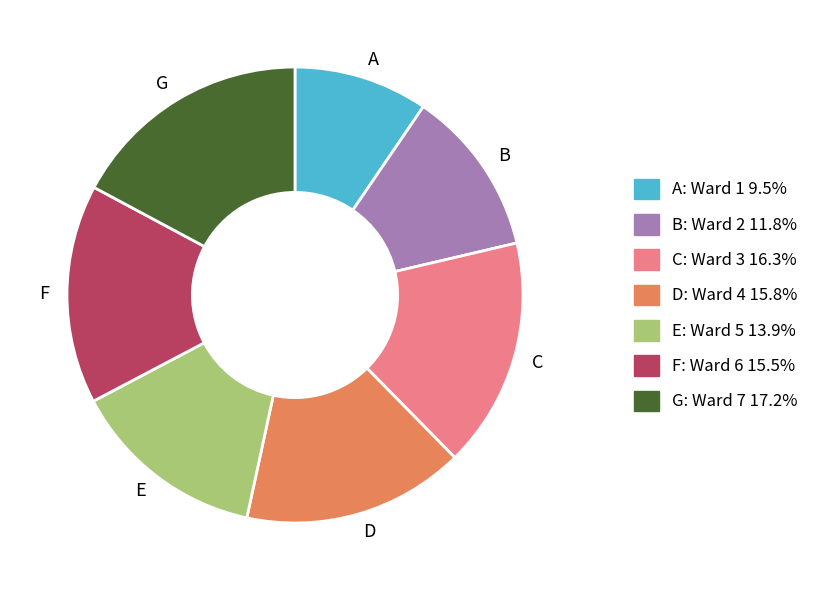

Is there any slice that represents more than half of the pie?

No